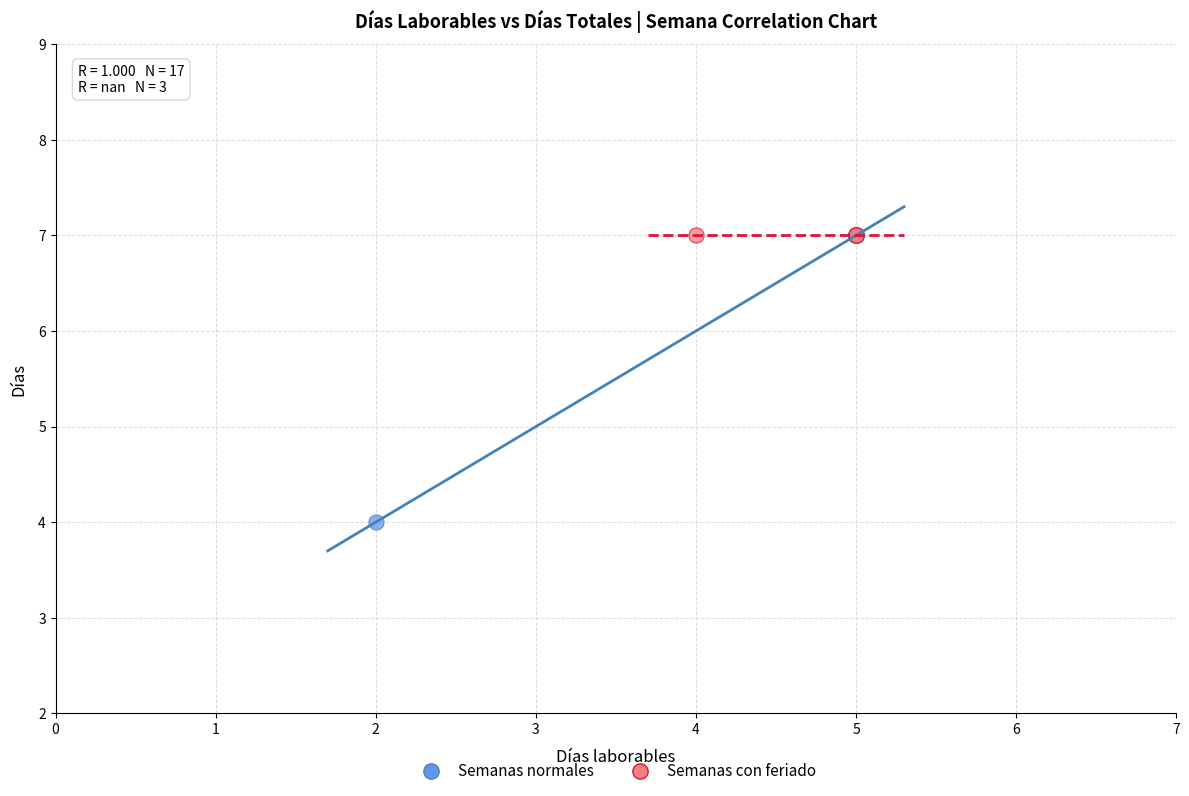

Which series reaches the minimum Y coordinate?

Semanas normales